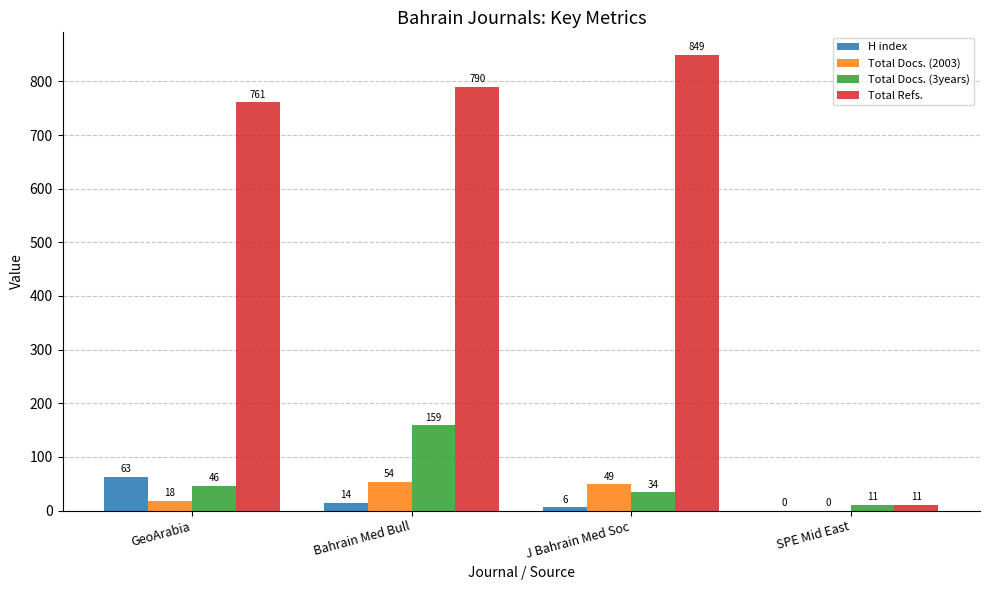

Reading left to right, transcribe all the data shown in this chart.

H index: 63	14	6	0
Total Docs. (2003): 18	54	49	0
Total Docs. (3years): 46	159	34	11
Total Refs.: 761	790	849	11